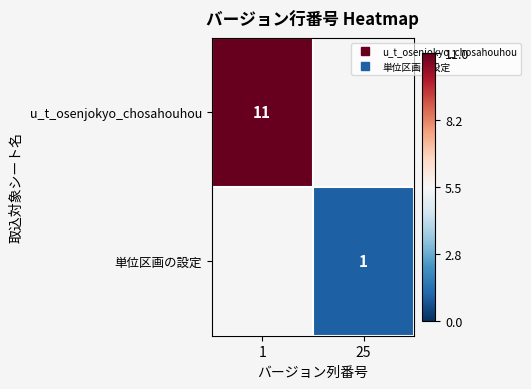

What is the minimum value for u_t_osenjokyo_chosahouhou?

11.0